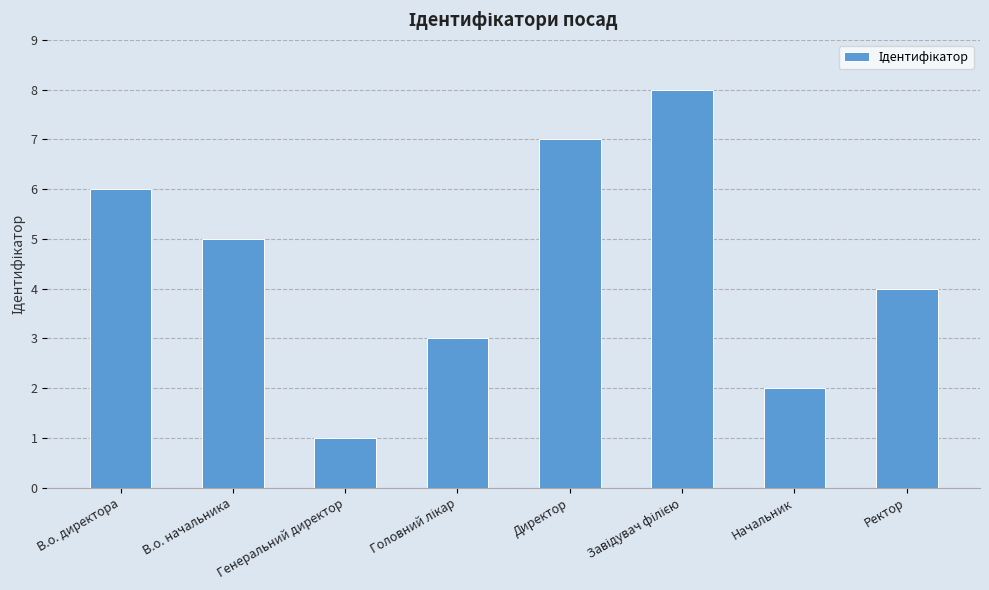

Read the value at В.о. начальника.

5